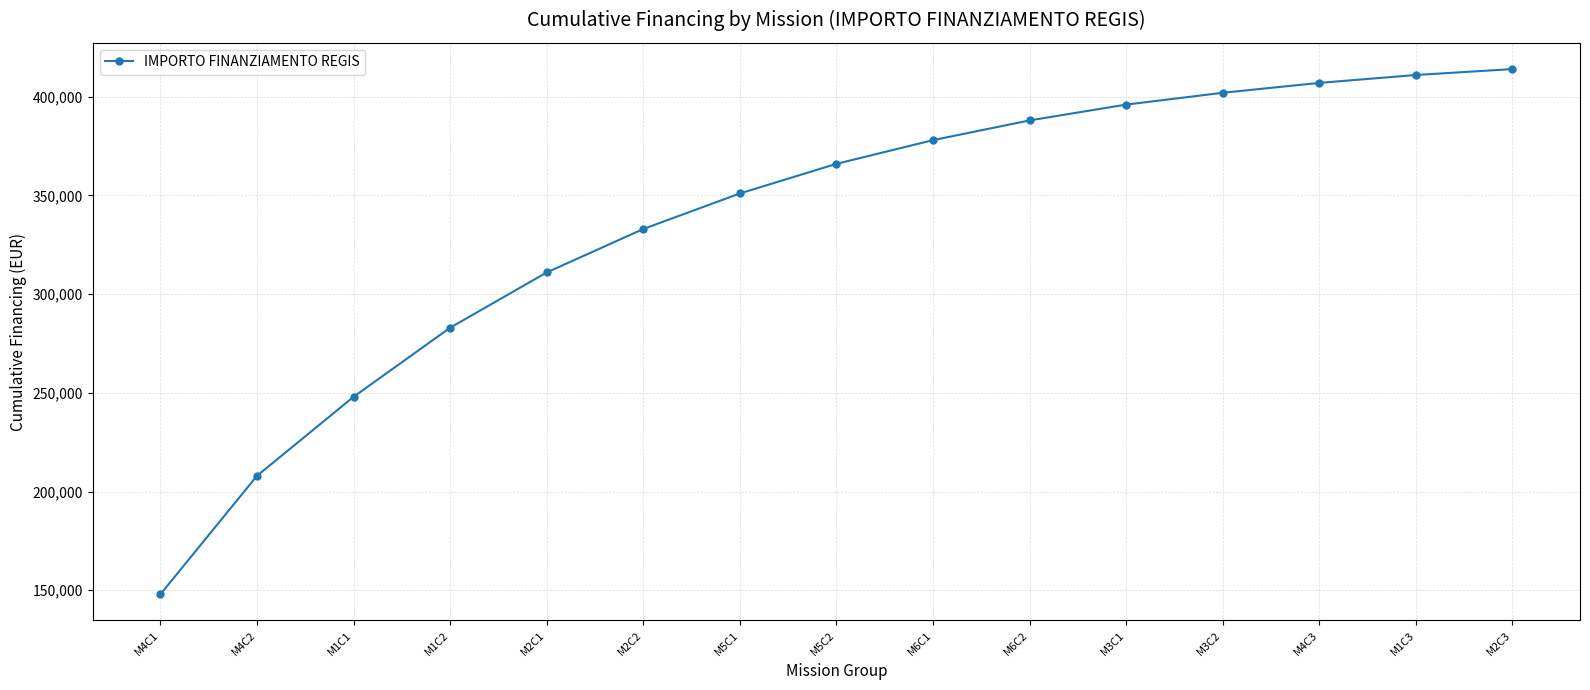

List the labels in order of value, smallest first.

M4C1, M4C2, M1C1, M1C2, M2C1, M2C2, M5C1, M5C2, M6C1, M6C2, M3C1, M3C2, M4C3, M1C3, M2C3